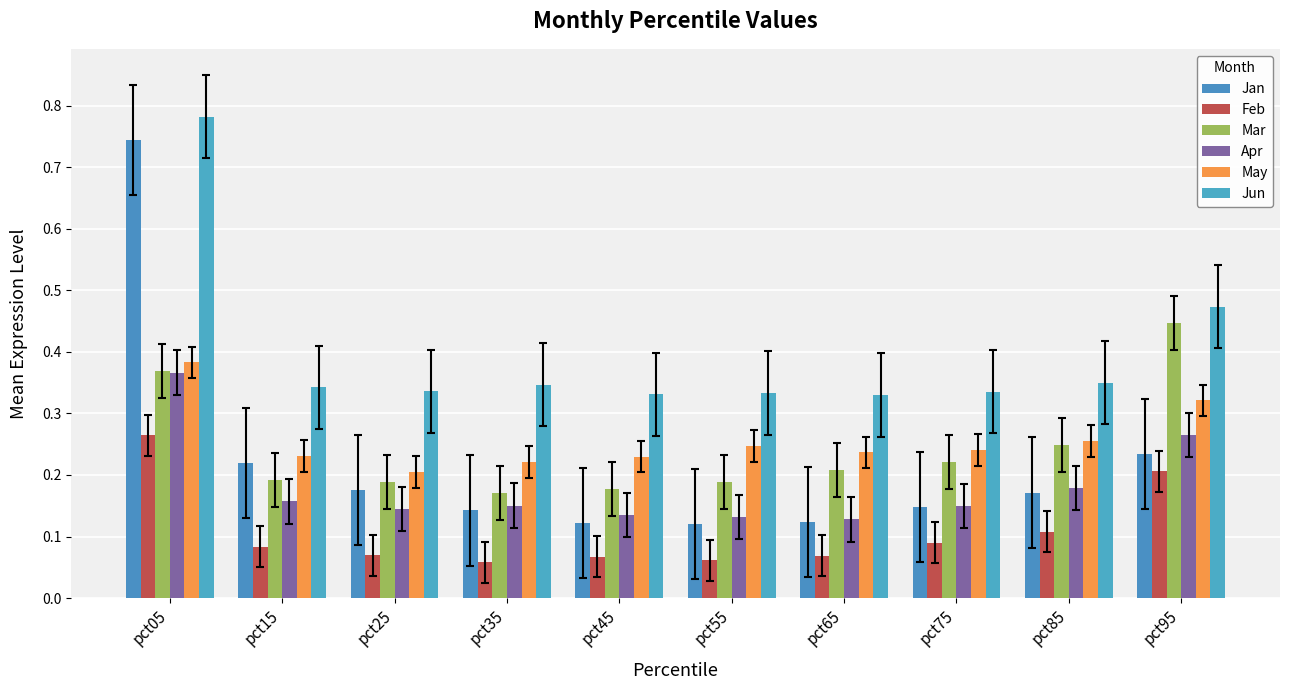

What is the minimum value for Apr?

0.1